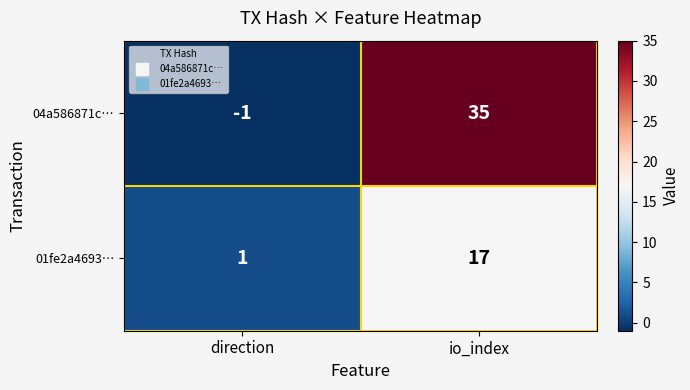

Reading left to right, transcribe all the data shown in this chart.

04a586871c…: -1	35
01fe2a4693…: 1	17